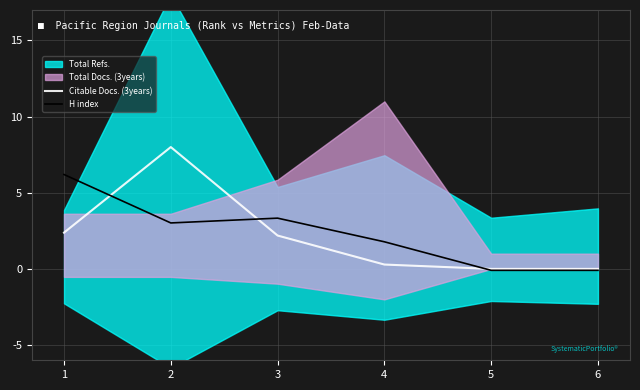

True or false: H index has a value of 3.3 at 3.

True